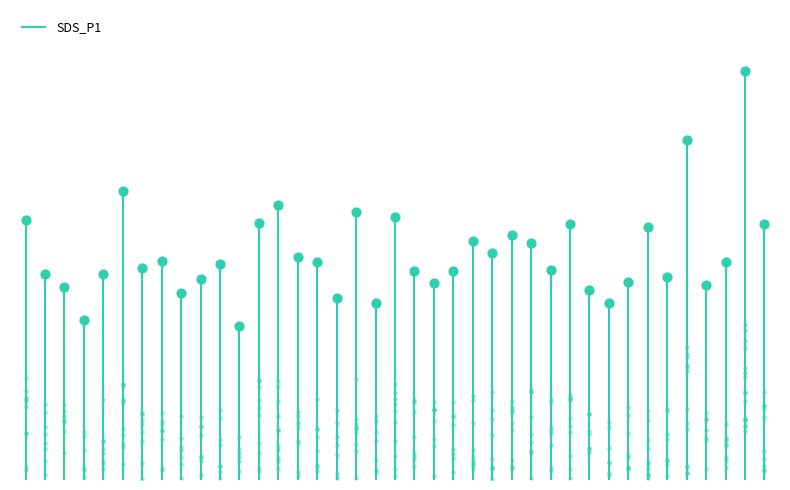

Between -44 and -43, which is larger?

-44